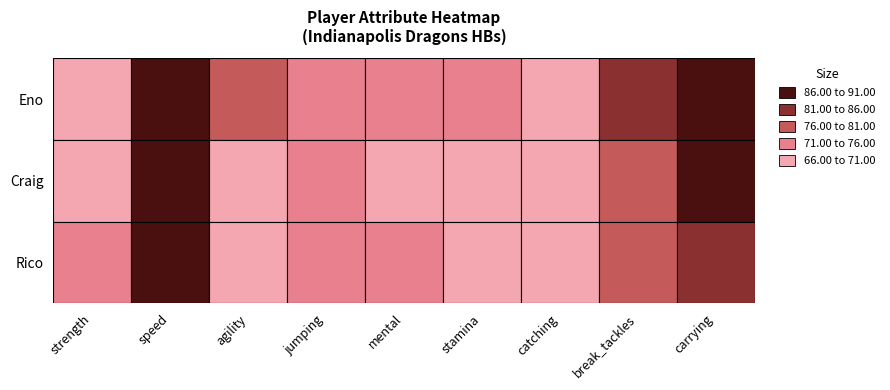

Reading right to left, what are all the values shown in this chart?

Eno: carrying=90	break_tackles=81	catching=69	stamina=75	mental=73	jumping=74	agility=76	speed=89	strength=68
Craig: carrying=89	break_tackles=76	catching=69	stamina=68	mental=66	jumping=74	agility=70	speed=90	strength=69
Rico: carrying=85	break_tackles=78	catching=66	stamina=66	mental=74	jumping=72	agility=69	speed=91	strength=74